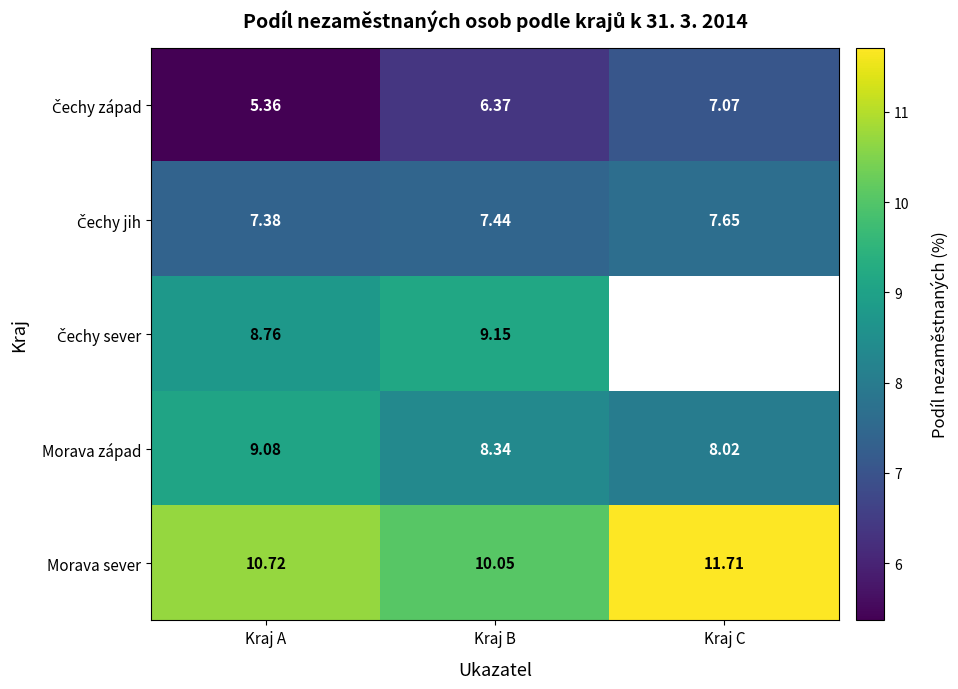

At which label does Morava západ reach its minimum?

Kraj C